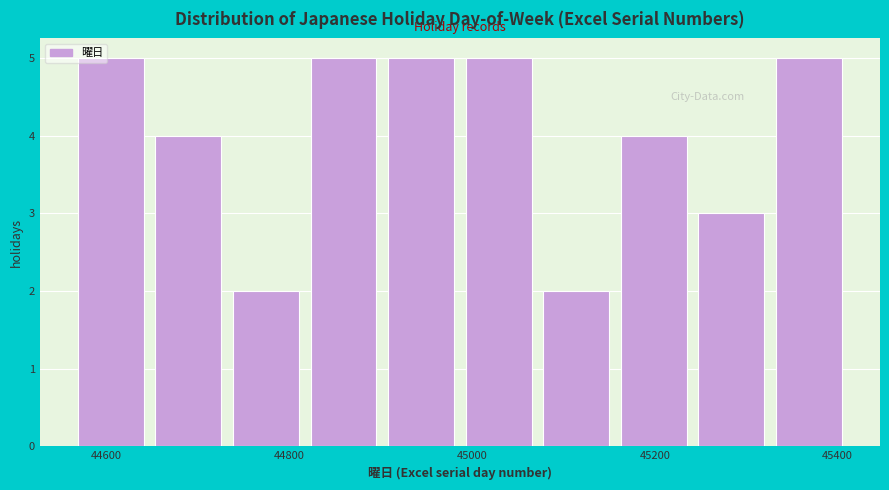

Reading left to right, list every bar in this chart as the range it spans on the x-axis followed by its height. Neither the bar edges nor the heights are printed on the chart, so give them approximately, as read against the axes.

44560 to 44640: 5
44640 to 44740: 4
44740 to 44820: 2
44820 to 44900: 5
44900 to 44980: 5
44980 to 45080: 5
45080 to 45160: 2
45160 to 45240: 4
45240 to 45320: 3
45320 to 45420: 5